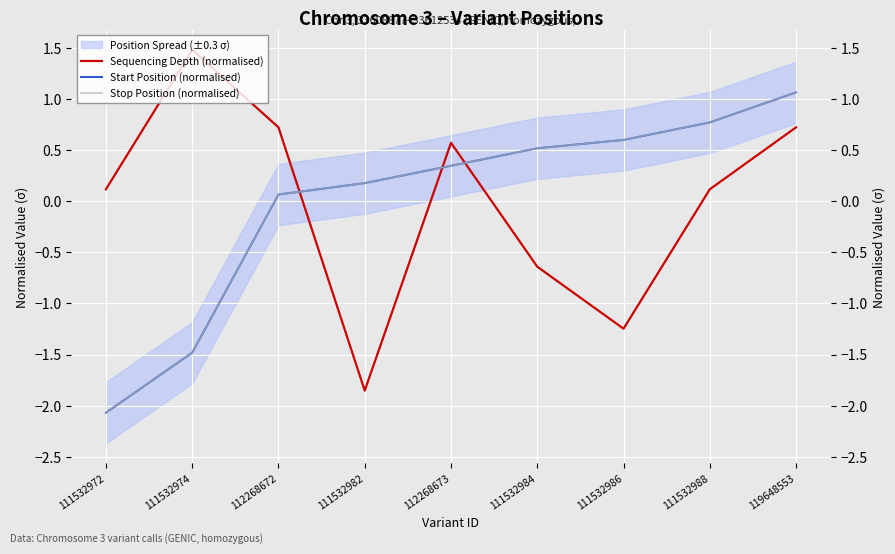

What are all the series names shown in the legend?

Sequencing Depth (normalised), Start Position (normalised), Stop Position (normalised)